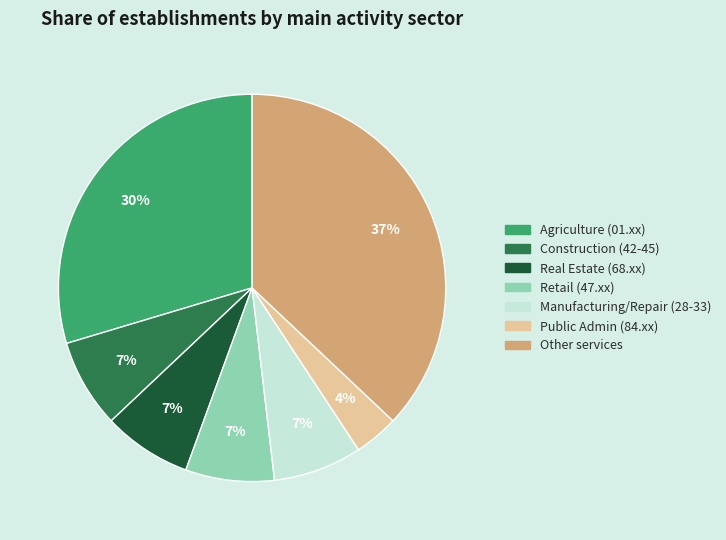

To the nearest percent, what is the average slice percentage?

14%